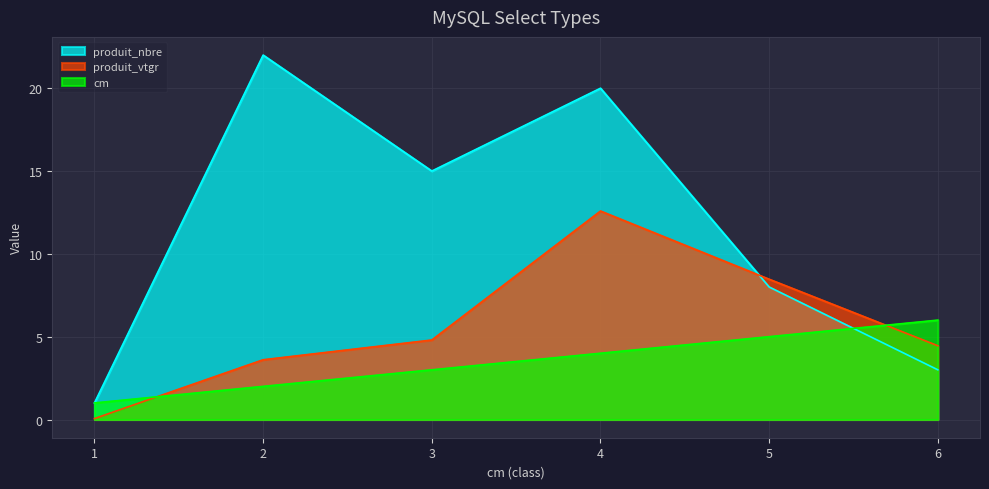

At which category is the sum across all series the highest?

4